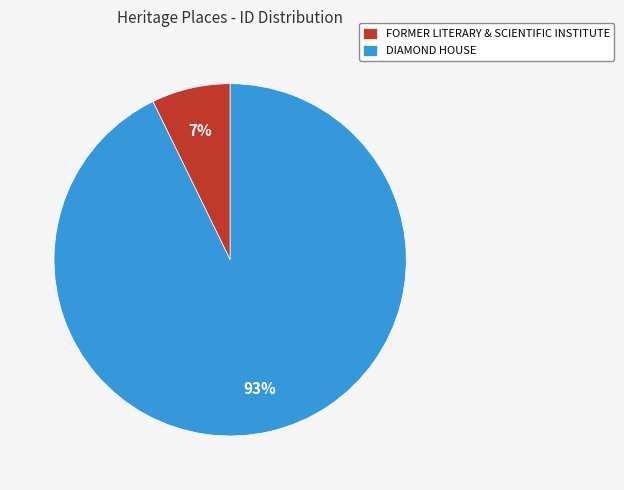

To the nearest percent, what is the difference between the FORMER LITERARY & SCIENTIFIC INSTITUTE and DIAMOND HOUSE slice percentages?

86%